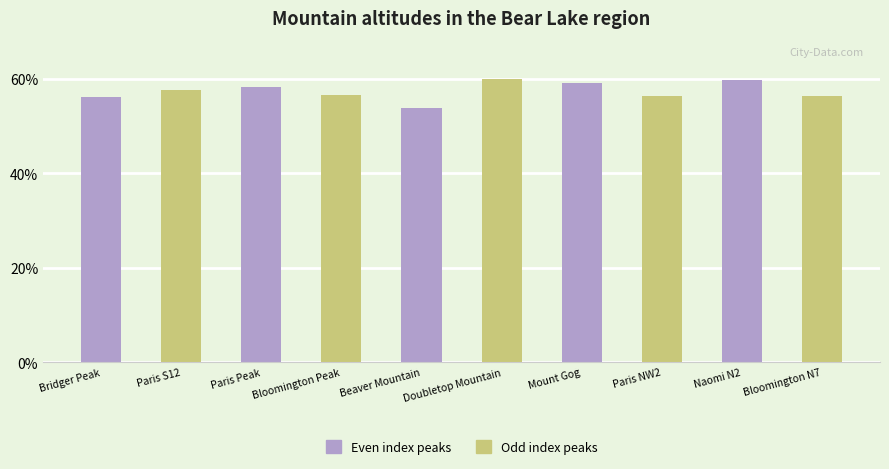

What is the change in value from Paris Peak to Bloomington Peak?

-1.6